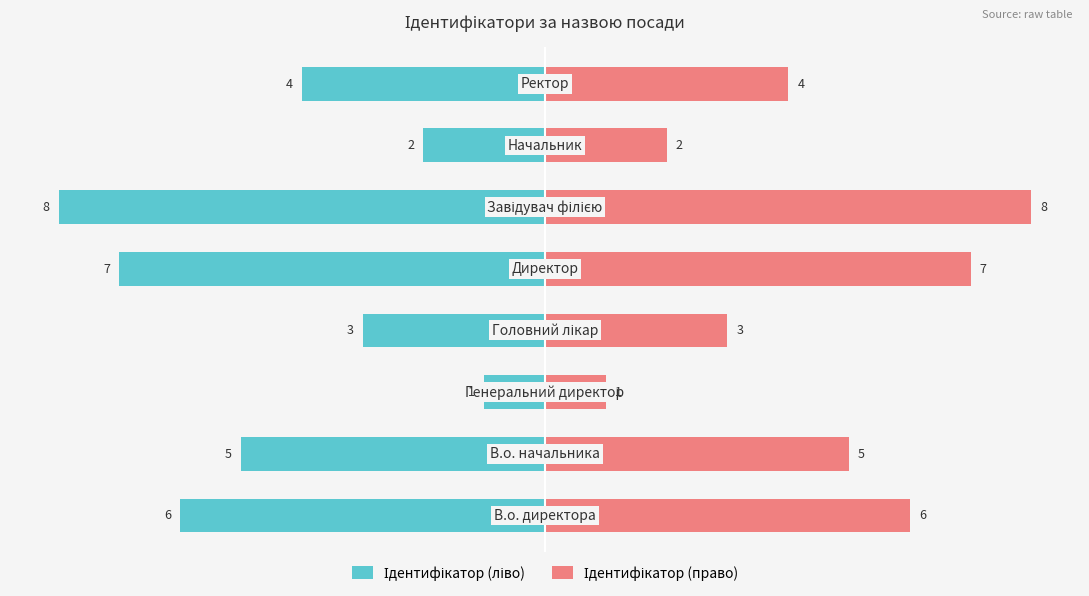

Which series has the widest spread of values?

Ідентифікатор (ліво)